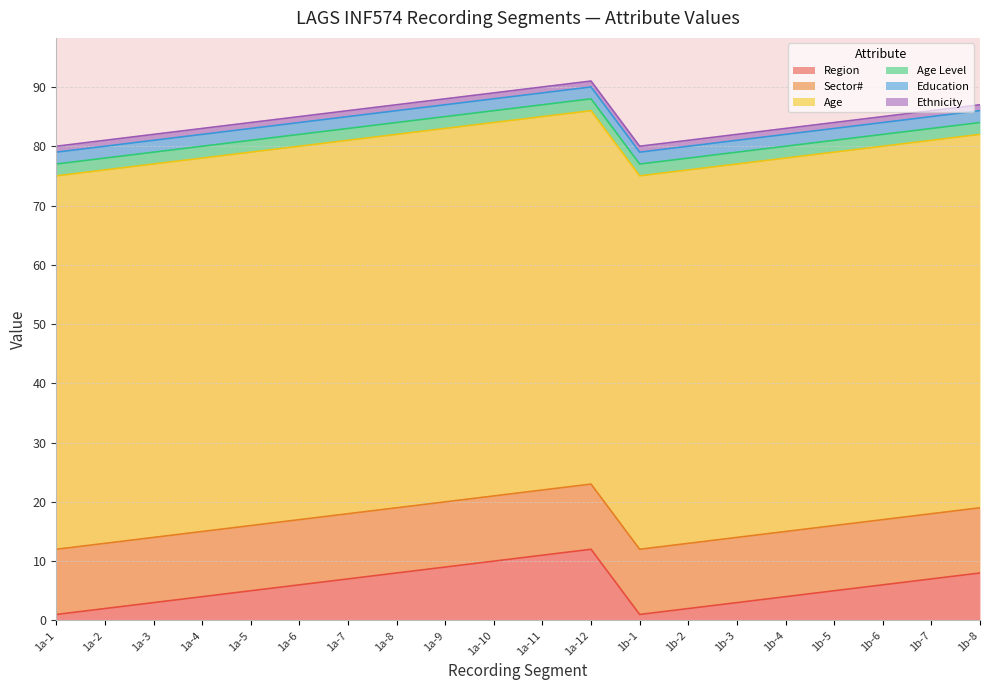

How many categories are shown in the chart?

20